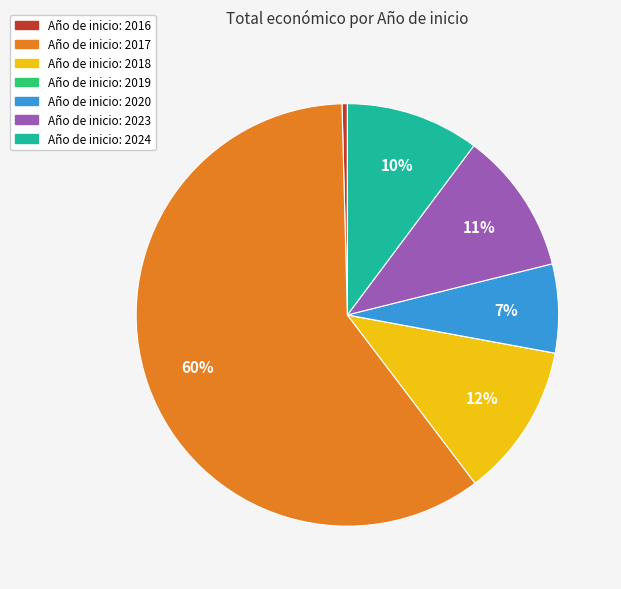

To the nearest percent, what is the average slice percentage?

14%